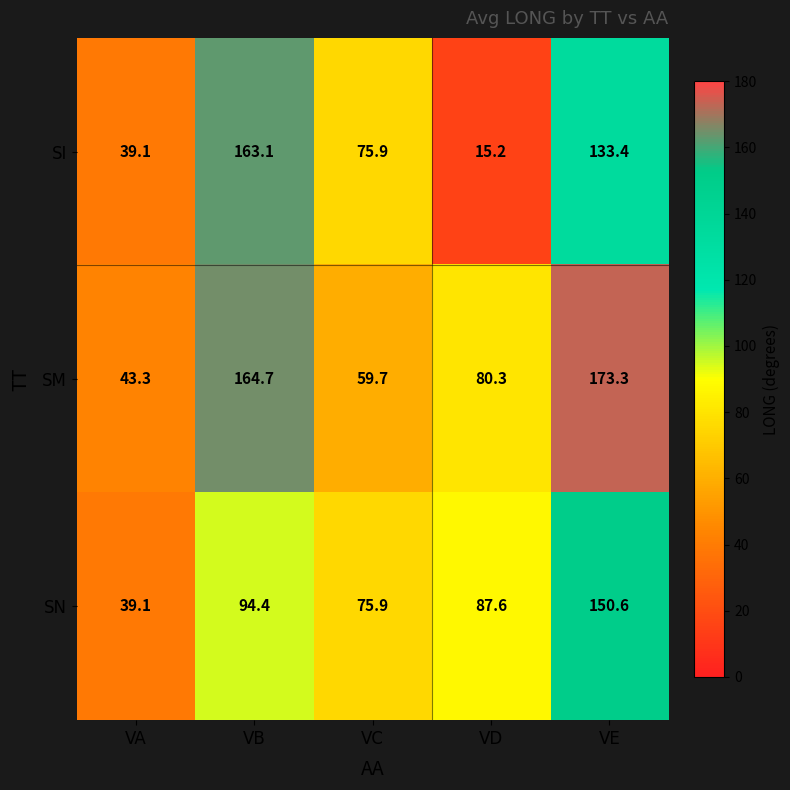

At which category is the sum across all series the highest?

VE